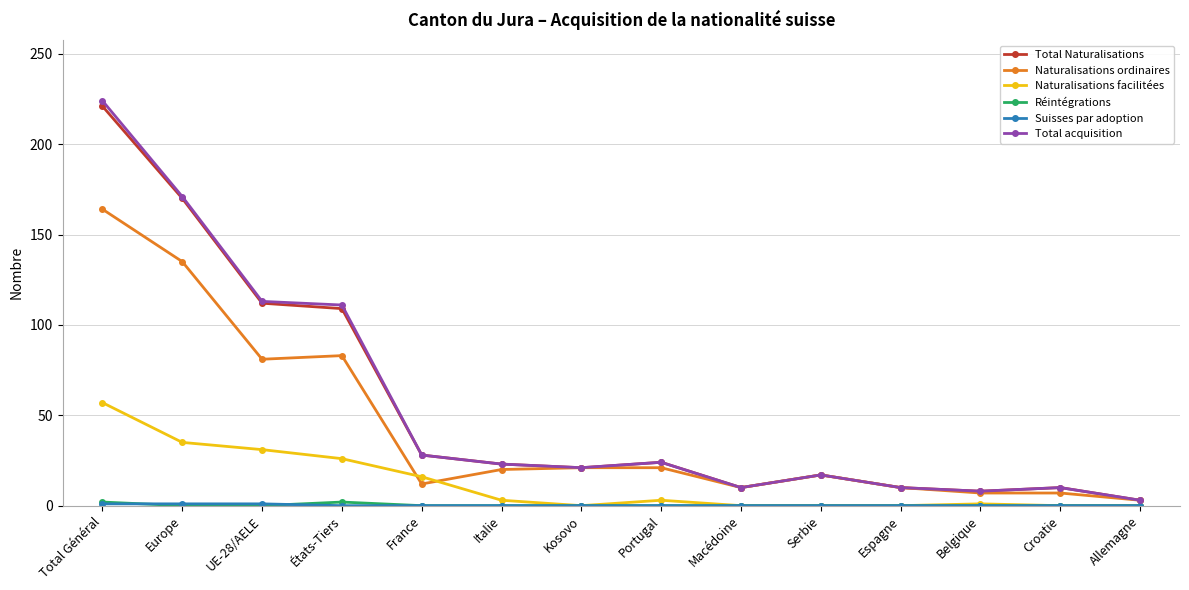

What is the label of the 13th point from the left?

Croatie